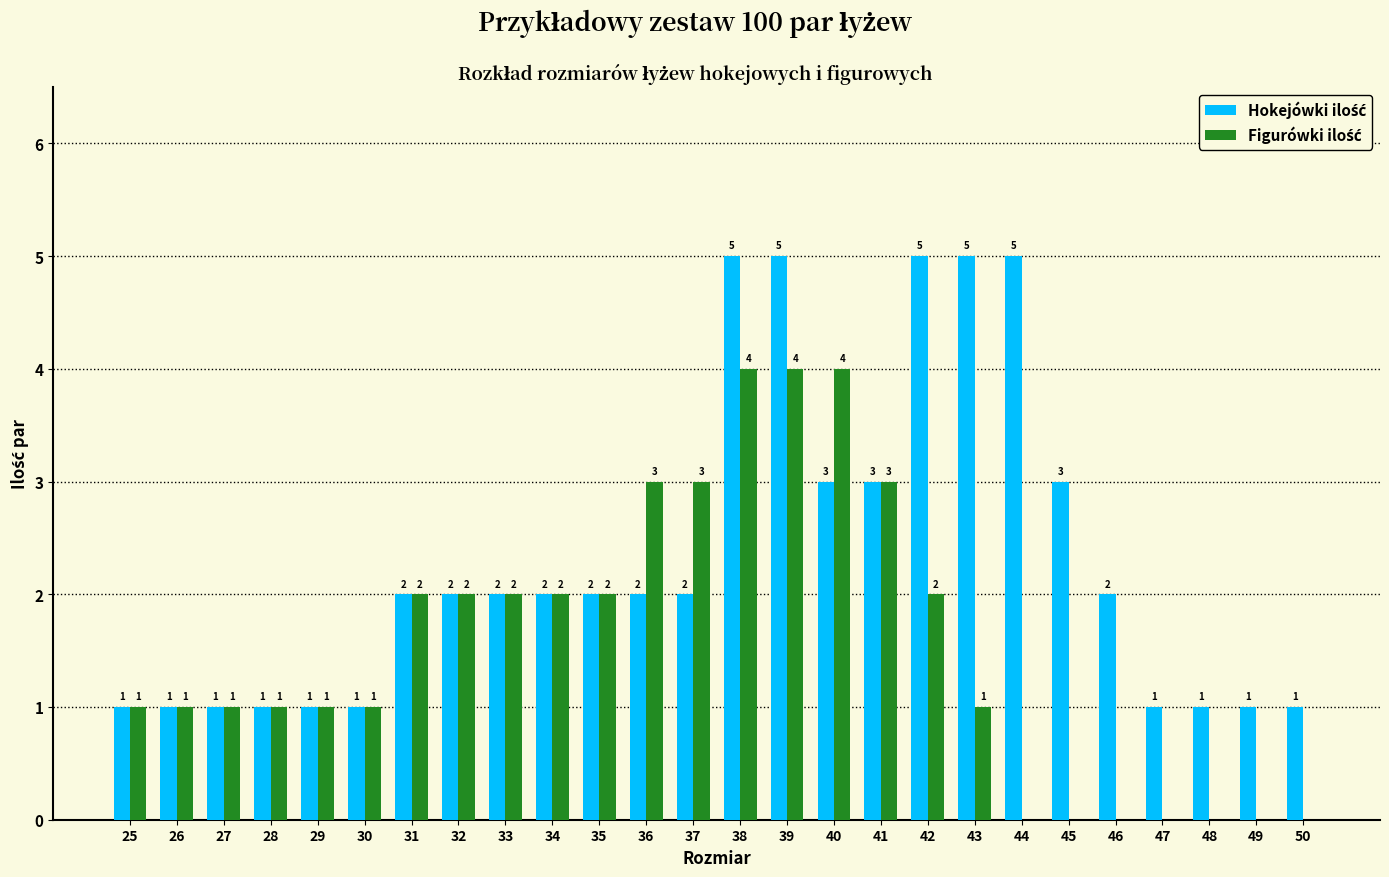

What is the maximum value shown in the chart?

5